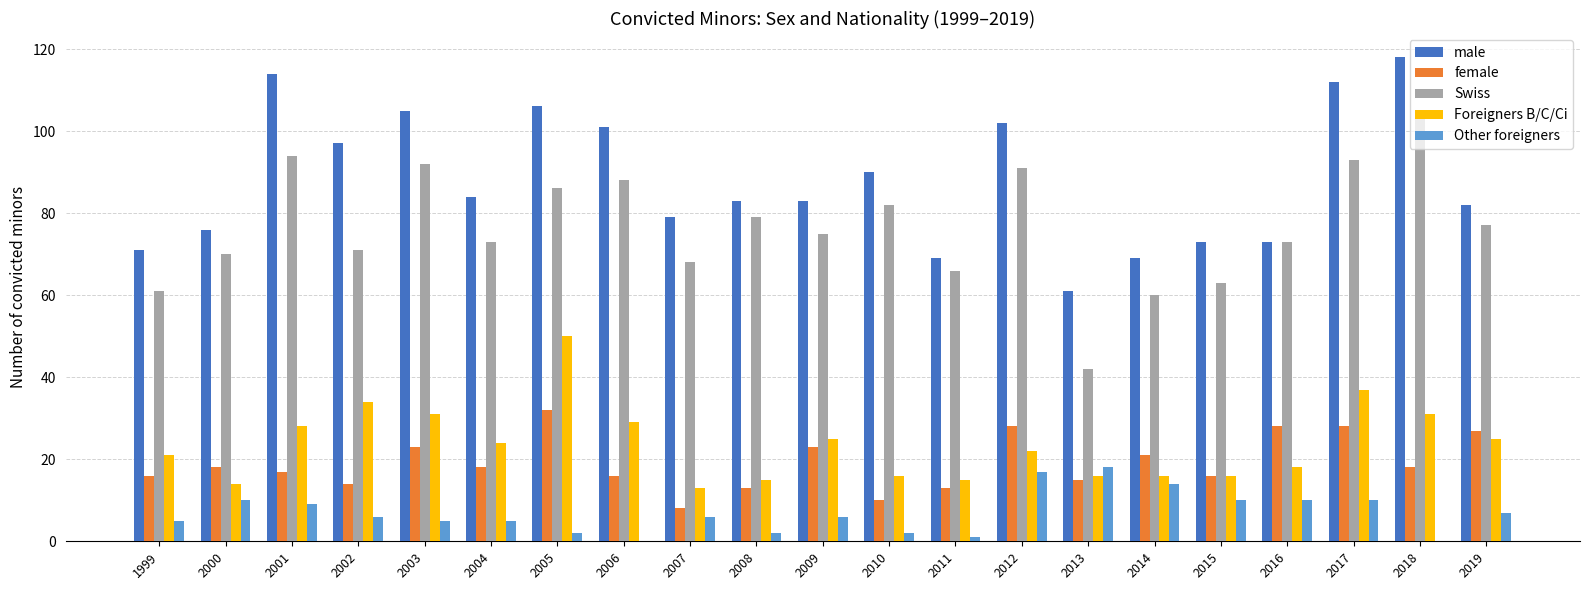

What is the sum of all Foreigners B/C/Ci values?

496